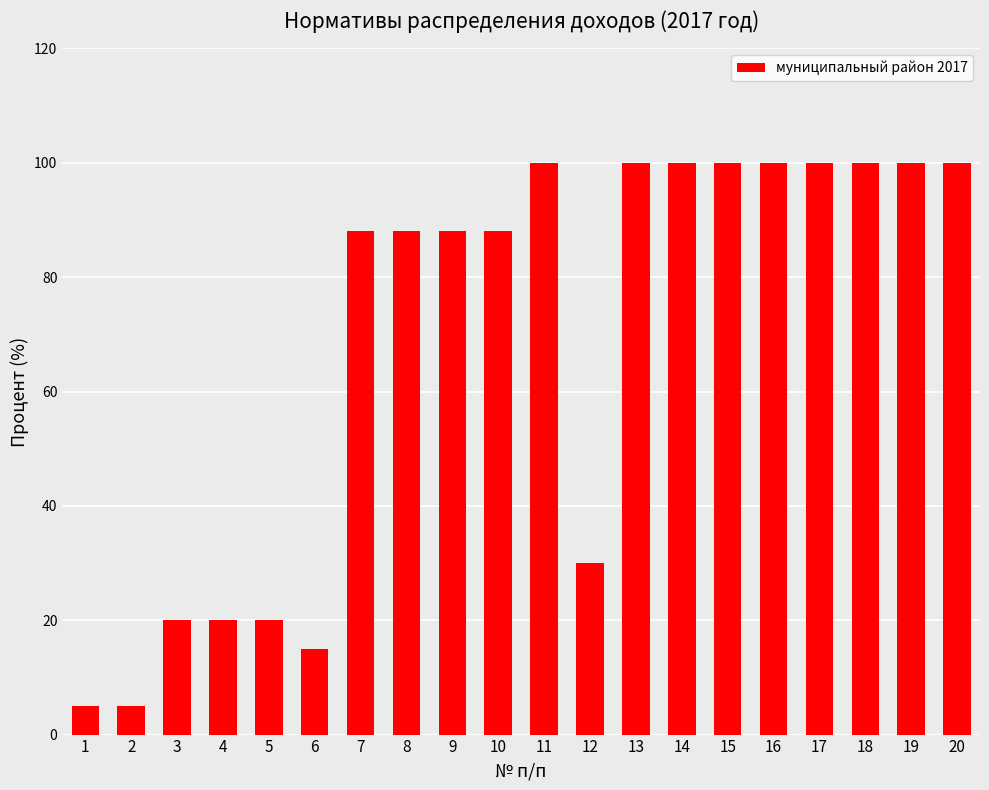

What is the greatest value displayed?

100